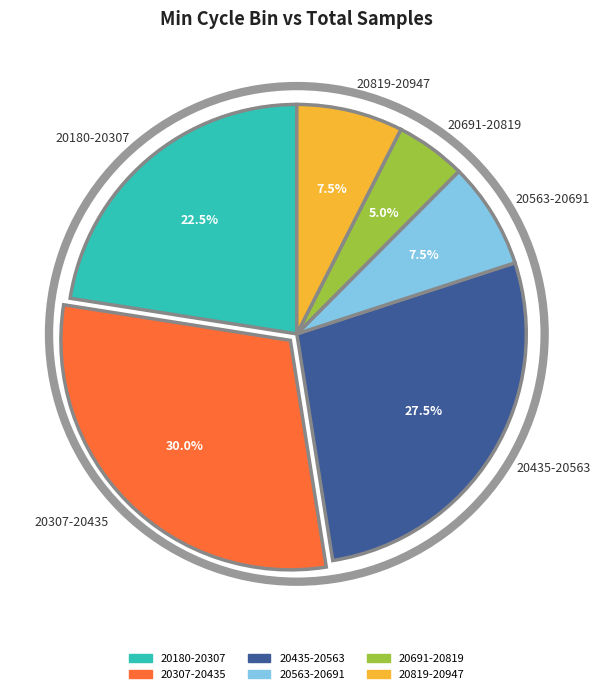

Does any single category account for the majority?

No